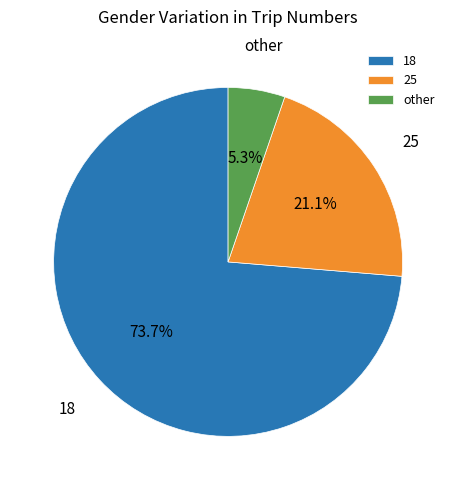

Which has a higher value, 25 or other?

25